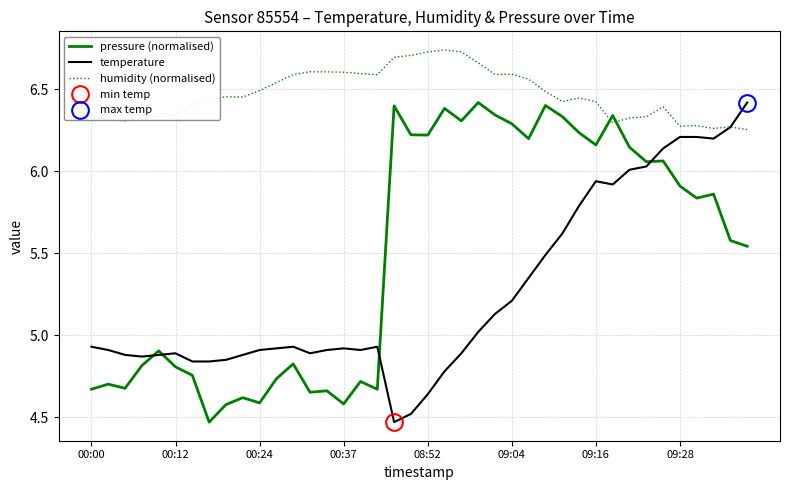

At which category is the sum across all series the highest?

34